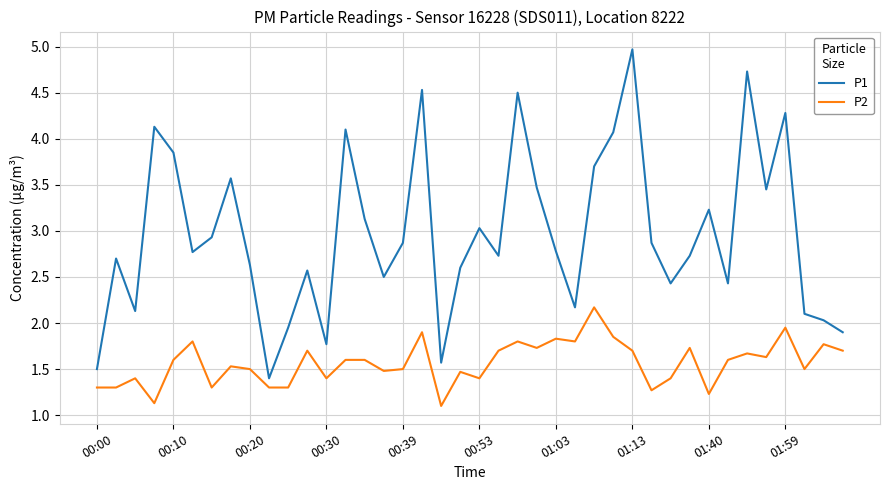

What is the highest value of the P2 series?

2.2